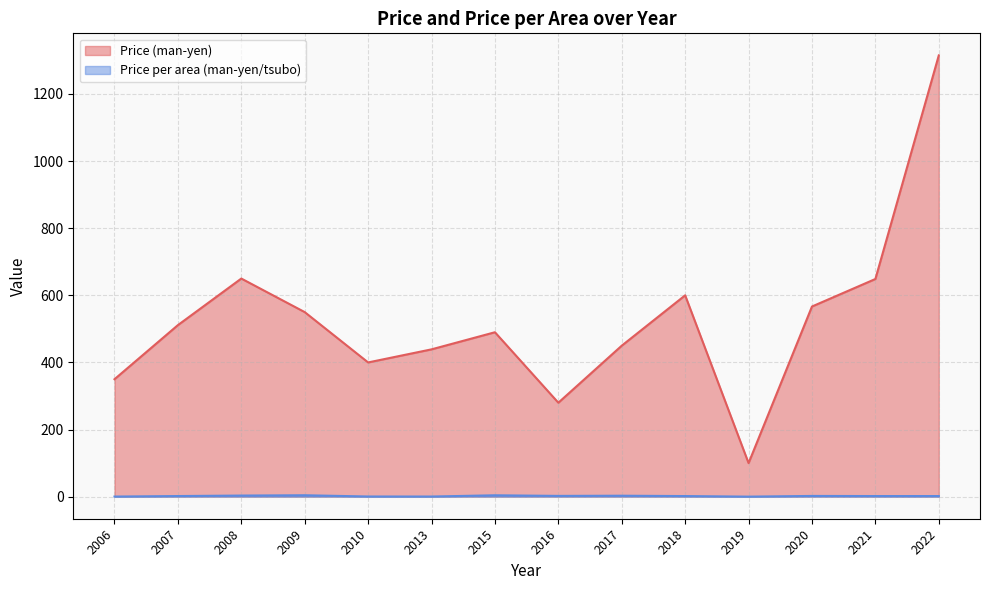

At which category is the sum across all series the highest?

2022